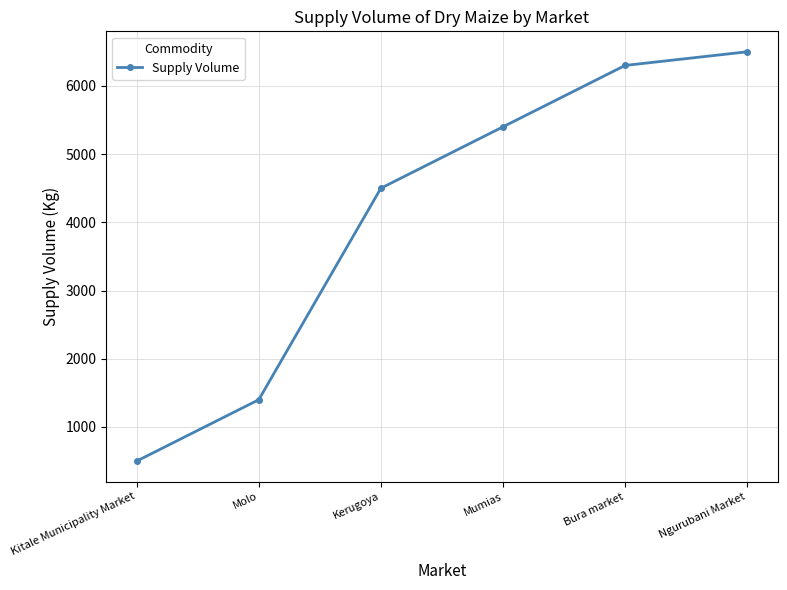

What is the sum of all values?

24600